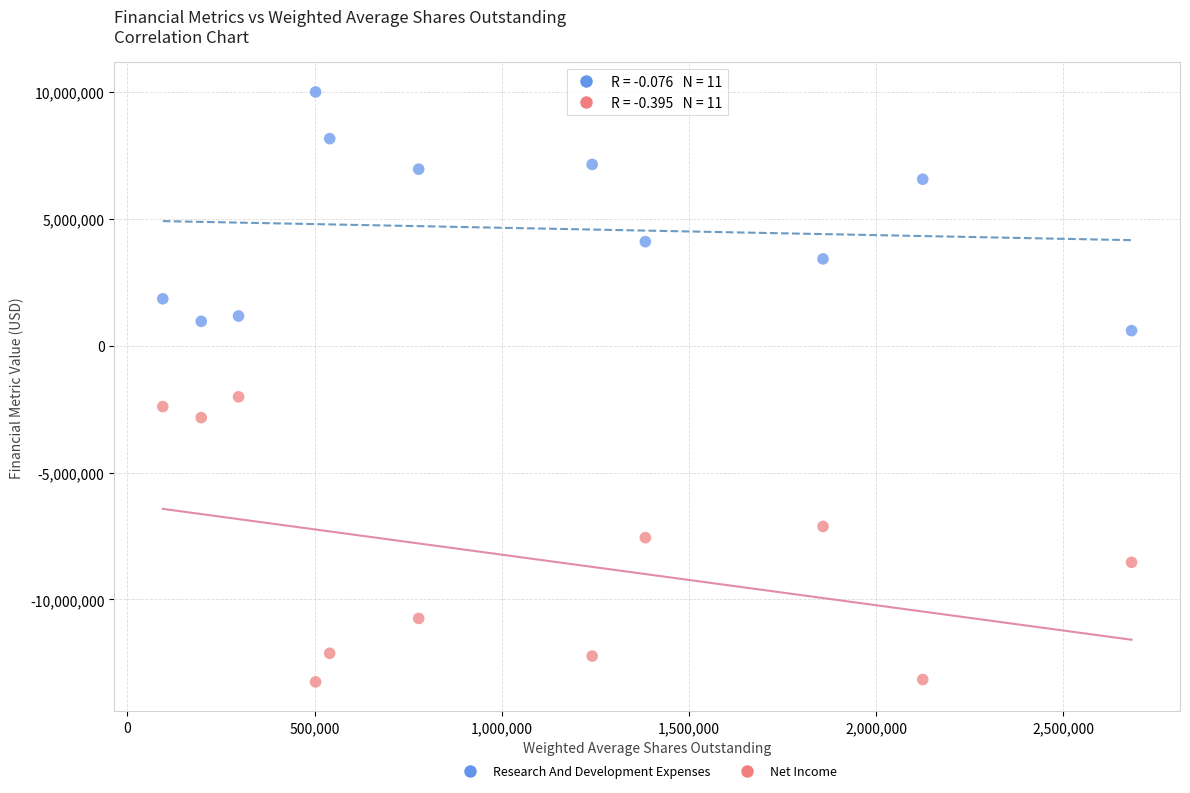

What are all the series names shown in the legend?

Research And Development Expenses, Net Income